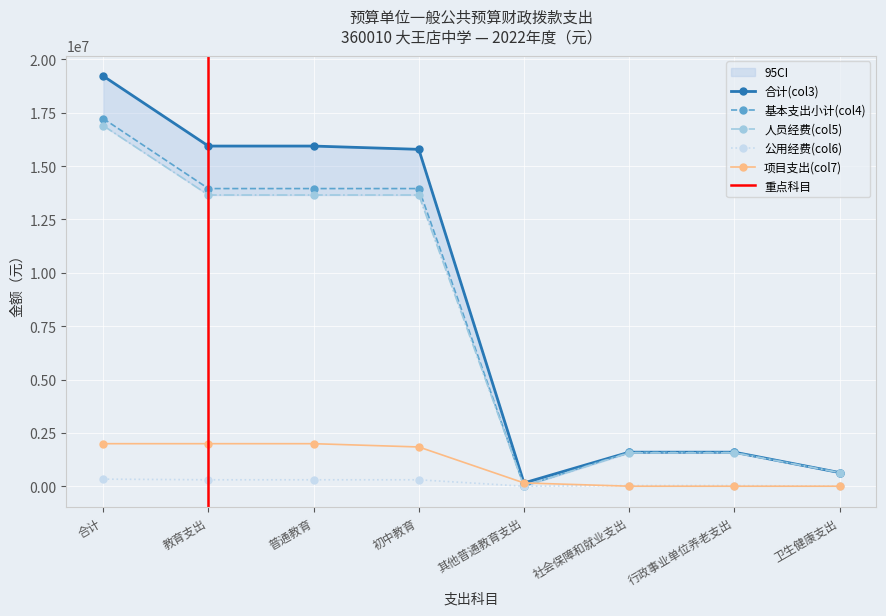

Rank the series at 普通教育 from lowest to highest value.

公用经费(col6), 项目支出(col7), 人员经费(col5), 基本支出小计(col4), 合计(col3)